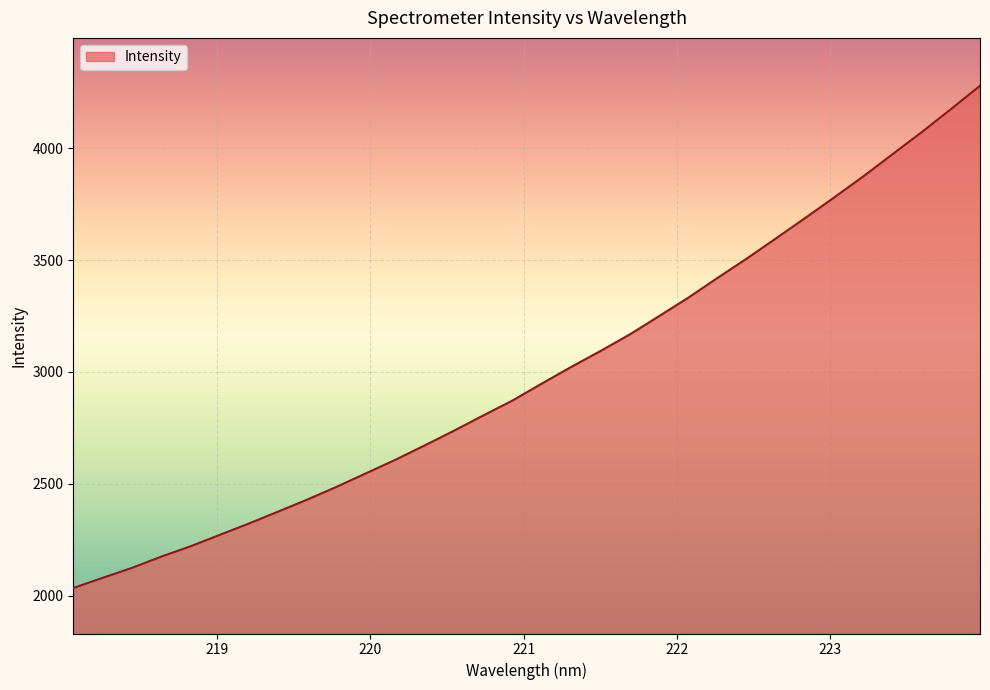

What is the difference between the maximum and minimum values?

2244.6